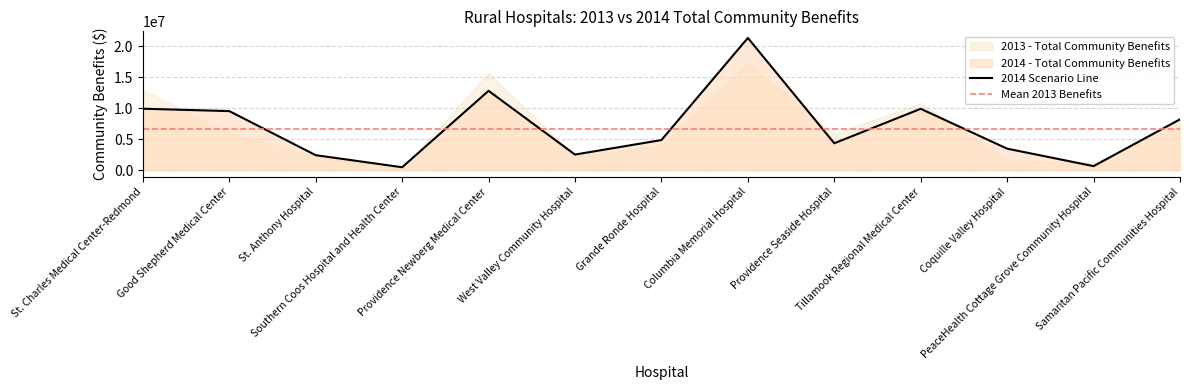

What is the lowest value of the 2014 Scenario Line series?

484588